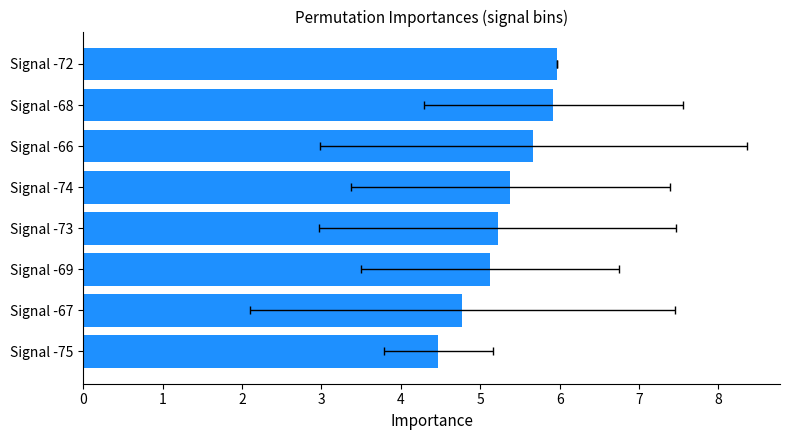

What is the sum of the values at Signal -67 and Signal -74?

10.2